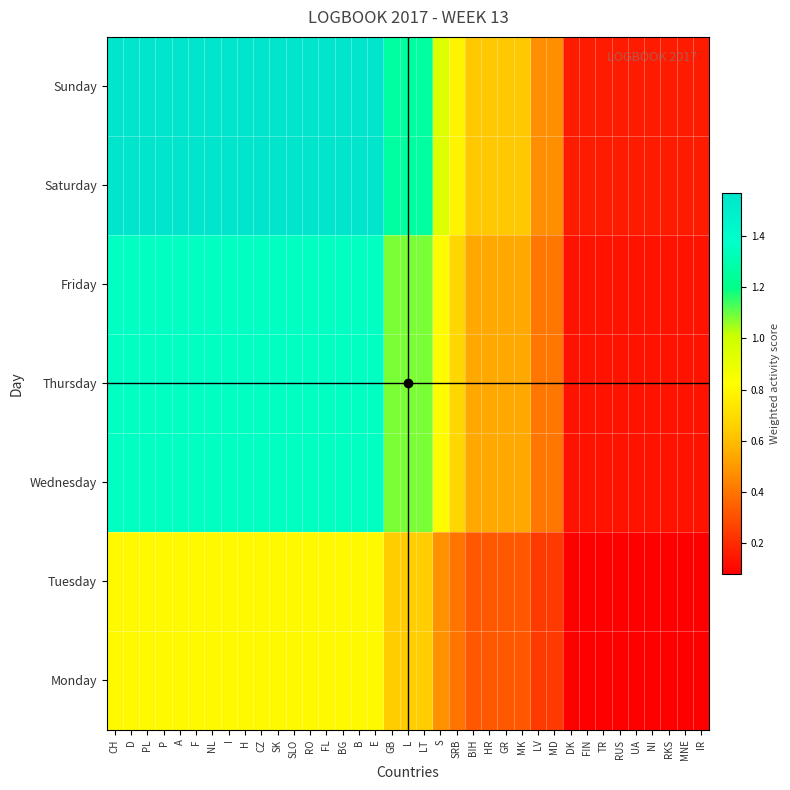

How many Monday values are between 0 and 1?

37